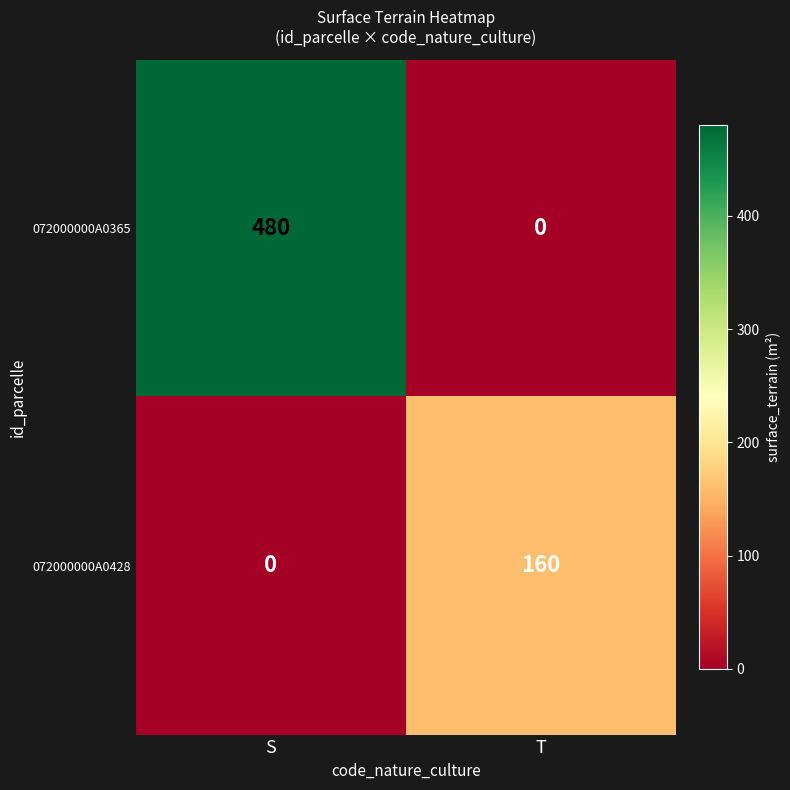

What is the difference between the highest and lowest values at T?

160